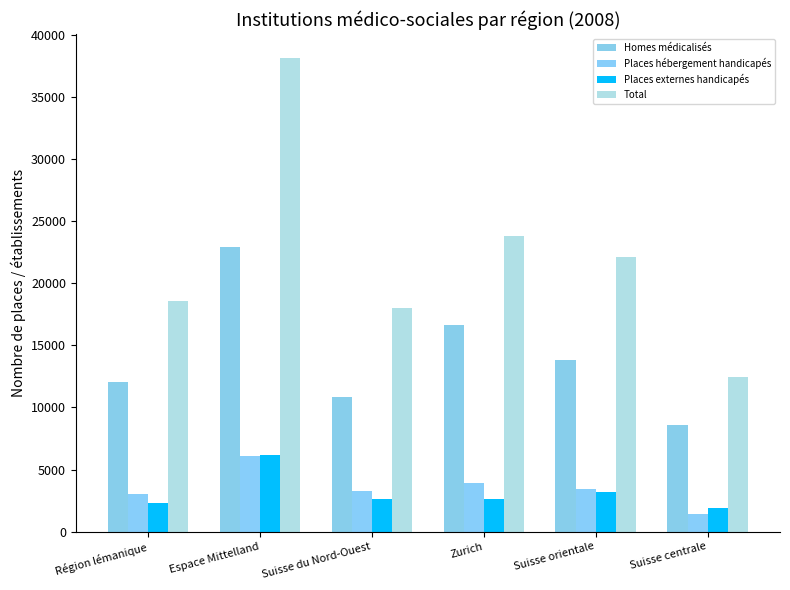

What is the minimum value for Homes médicalisés?

8606